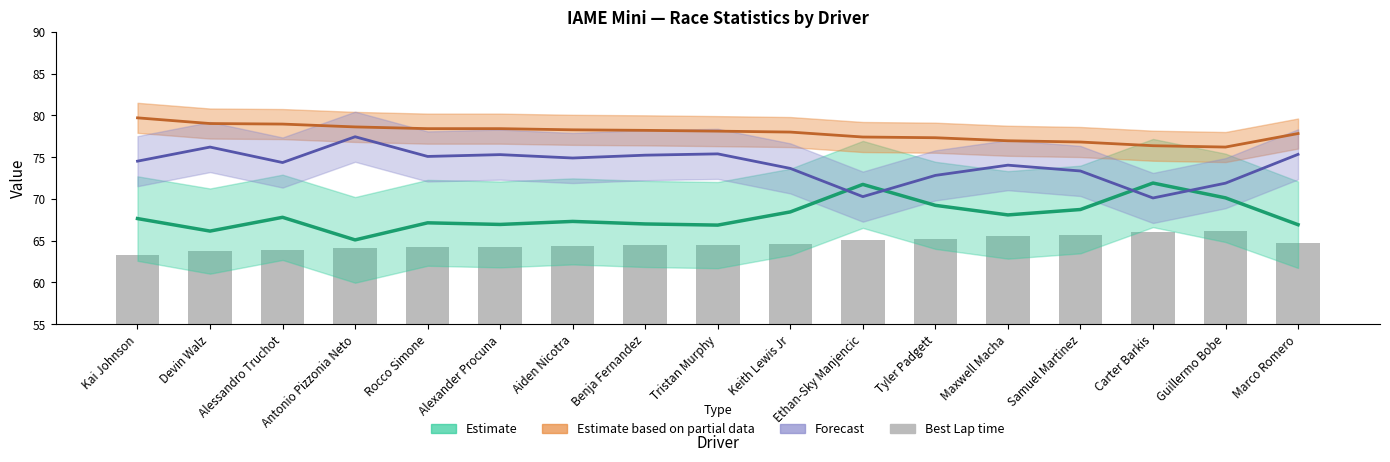

How many data points in Best Lap time are above 64?

14